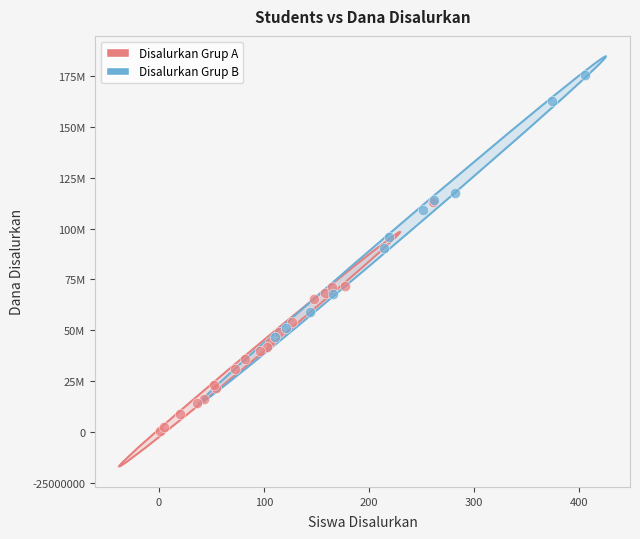

What are all the series names shown in the legend?

Disalurkan Grup A, Disalurkan Grup B